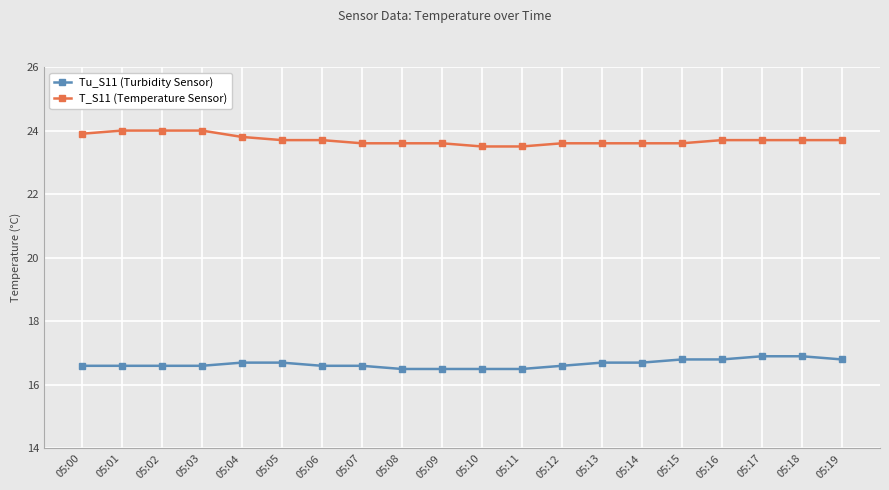

What is the minimum value for Tu_S11 (Turbidity Sensor)?

16.5